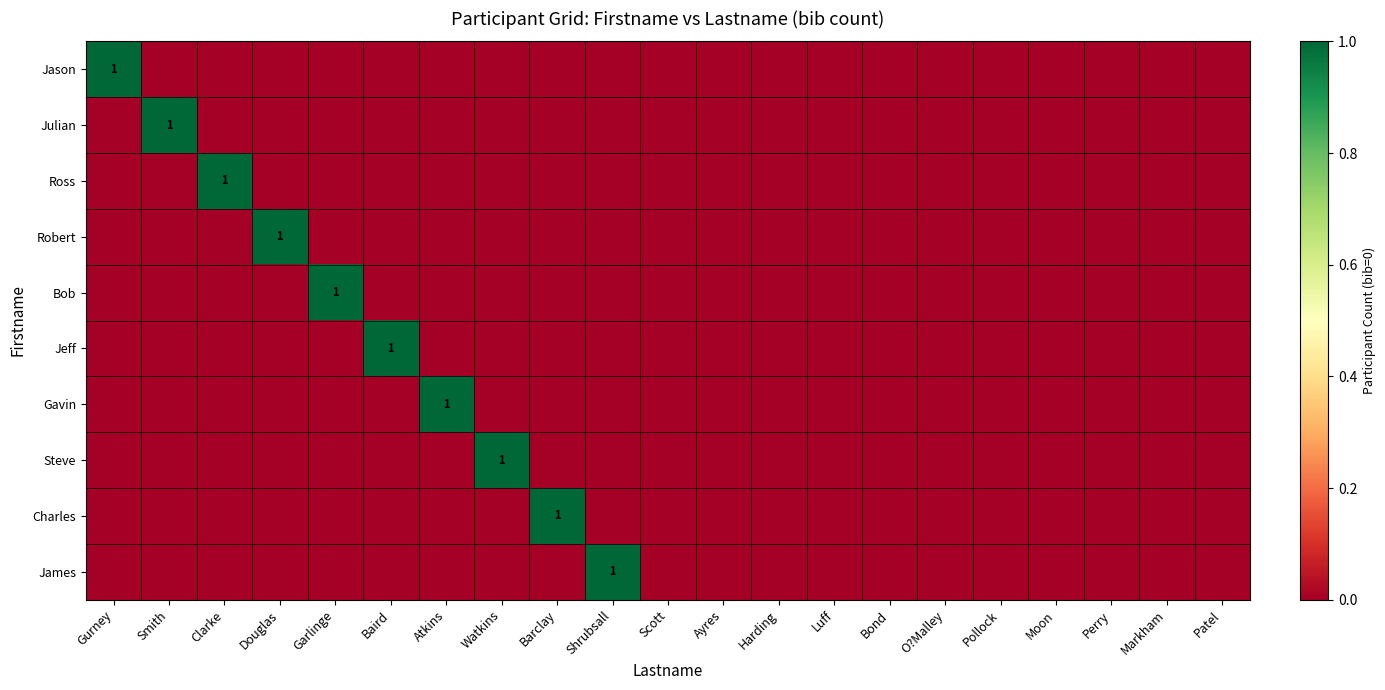

Which has a higher value, Baird or Markham?

Baird